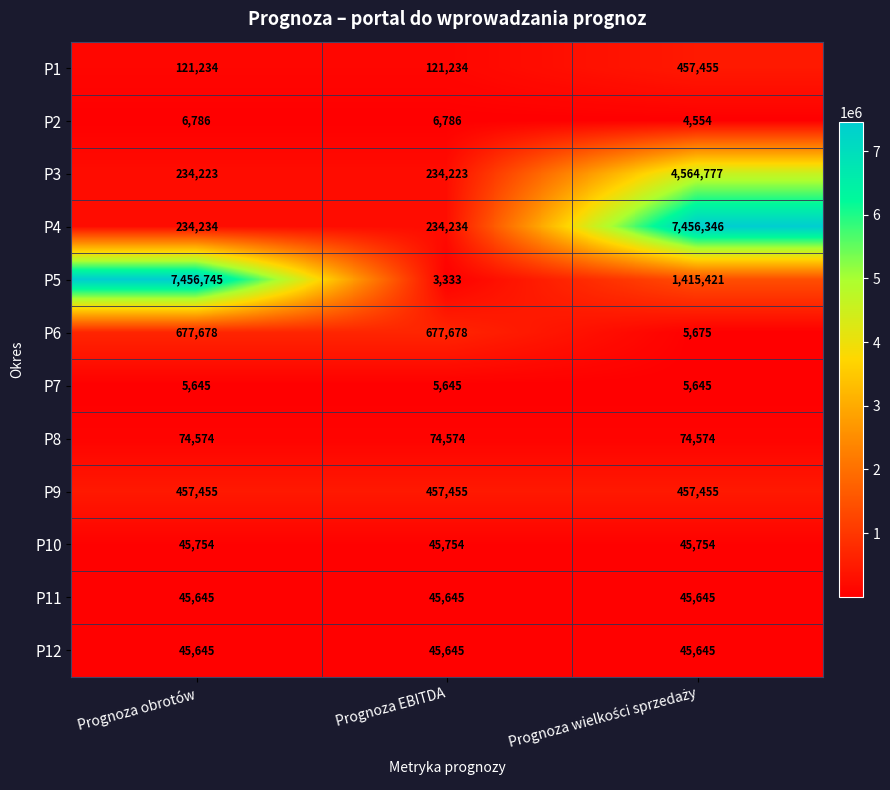

Which series has the largest total across all categories?

P5